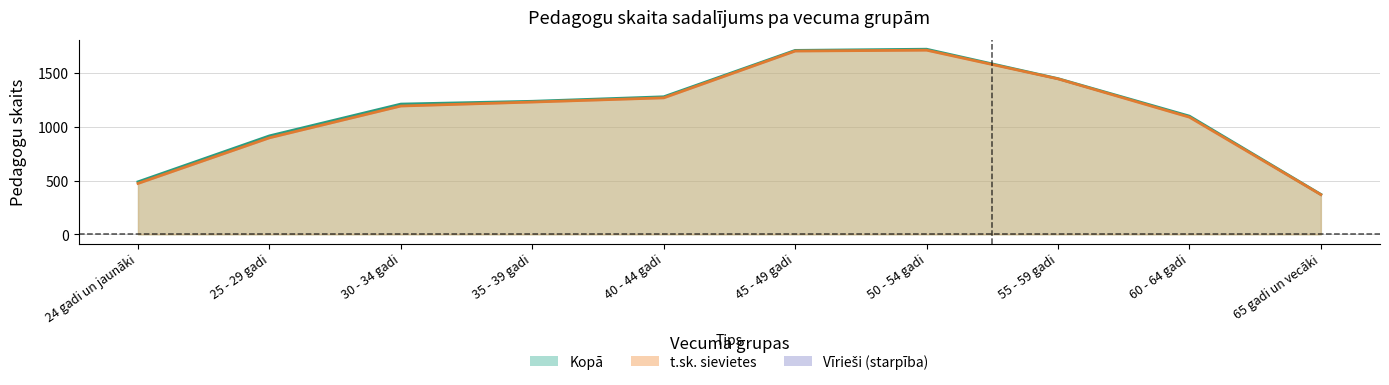

What is the average value of the Kopā series?

1150